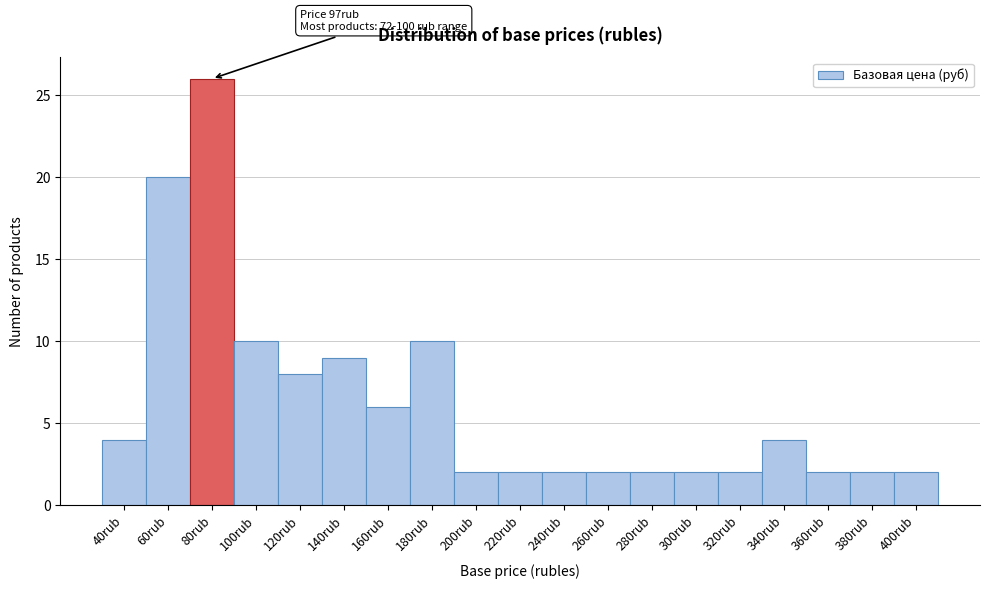

Reading left to right, list all the values displayed in this chart.

40rub=4	60rub=20	80rub=26	100rub=10	120rub=8	140rub=9	160rub=6	180rub=10	200rub=2	220rub=2	240rub=2	260rub=2	280rub=2	300rub=2	320rub=2	340rub=4	360rub=2	380rub=2	400rub=2